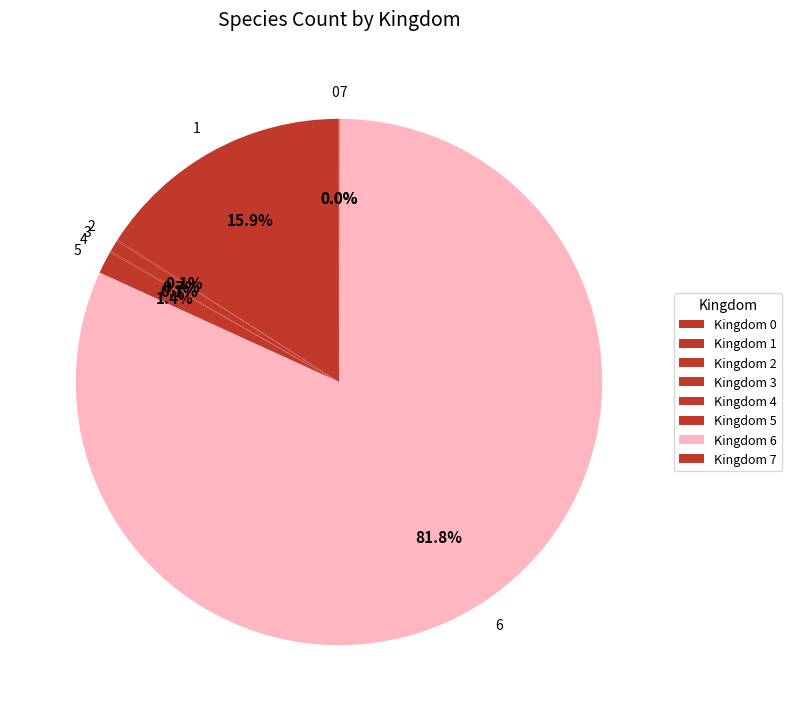

How much of the chart is everything except 3?

99.3%